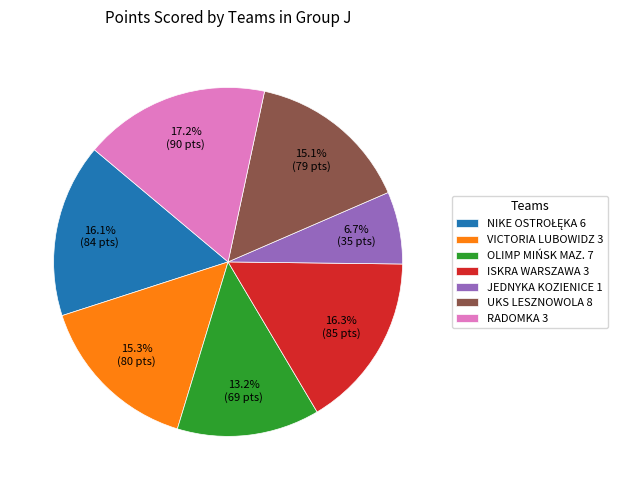

The VICTORIA LUBOWIDZ 3 slice represents 21% of the pie. True or false?

False